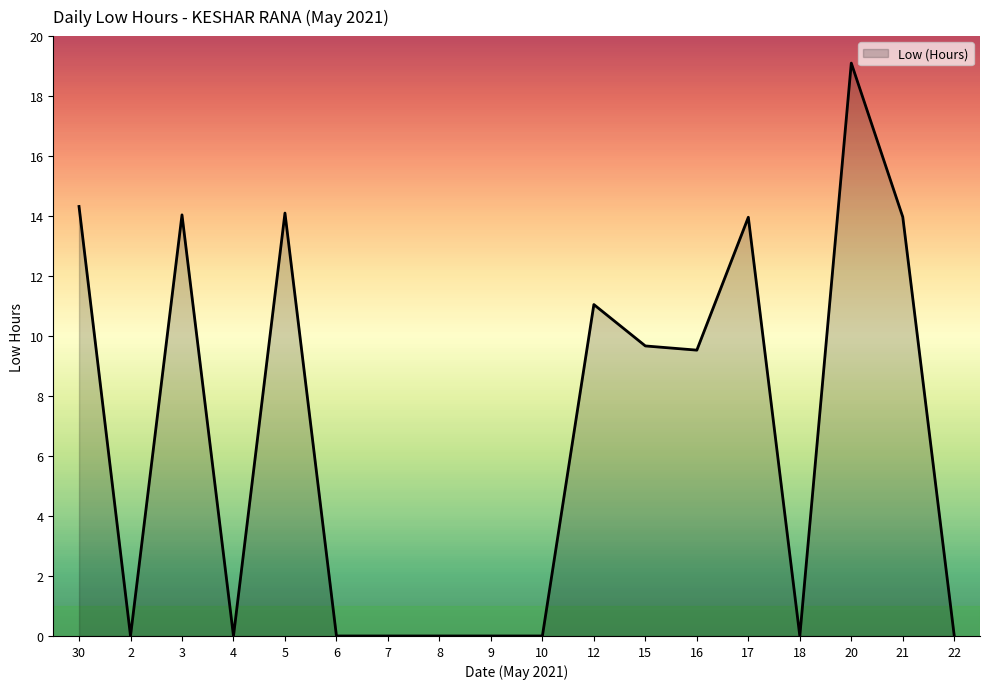

Which label corresponds to the largest value in the chart?

20